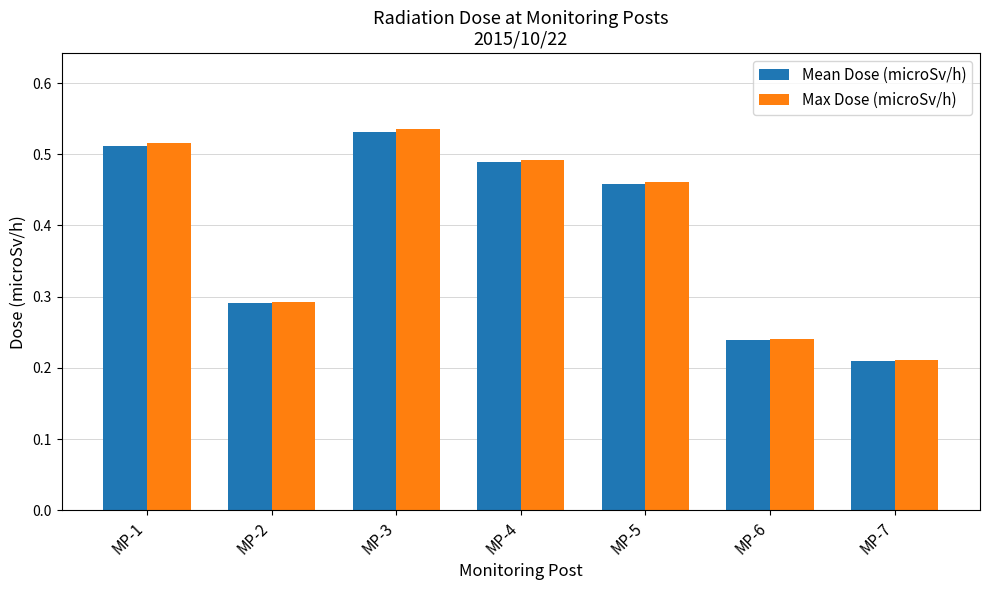

What is the average value of the Max Dose (microSv/h) series?

0.4